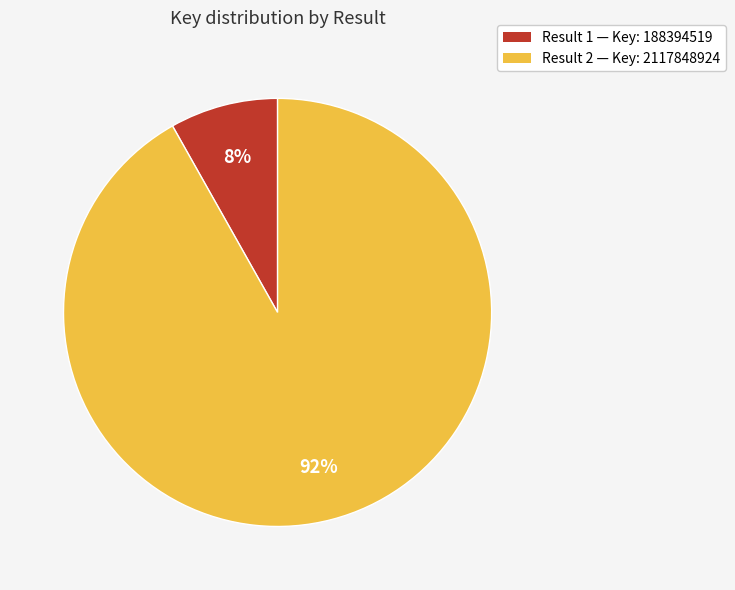

Does any single category account for the majority?

Yes